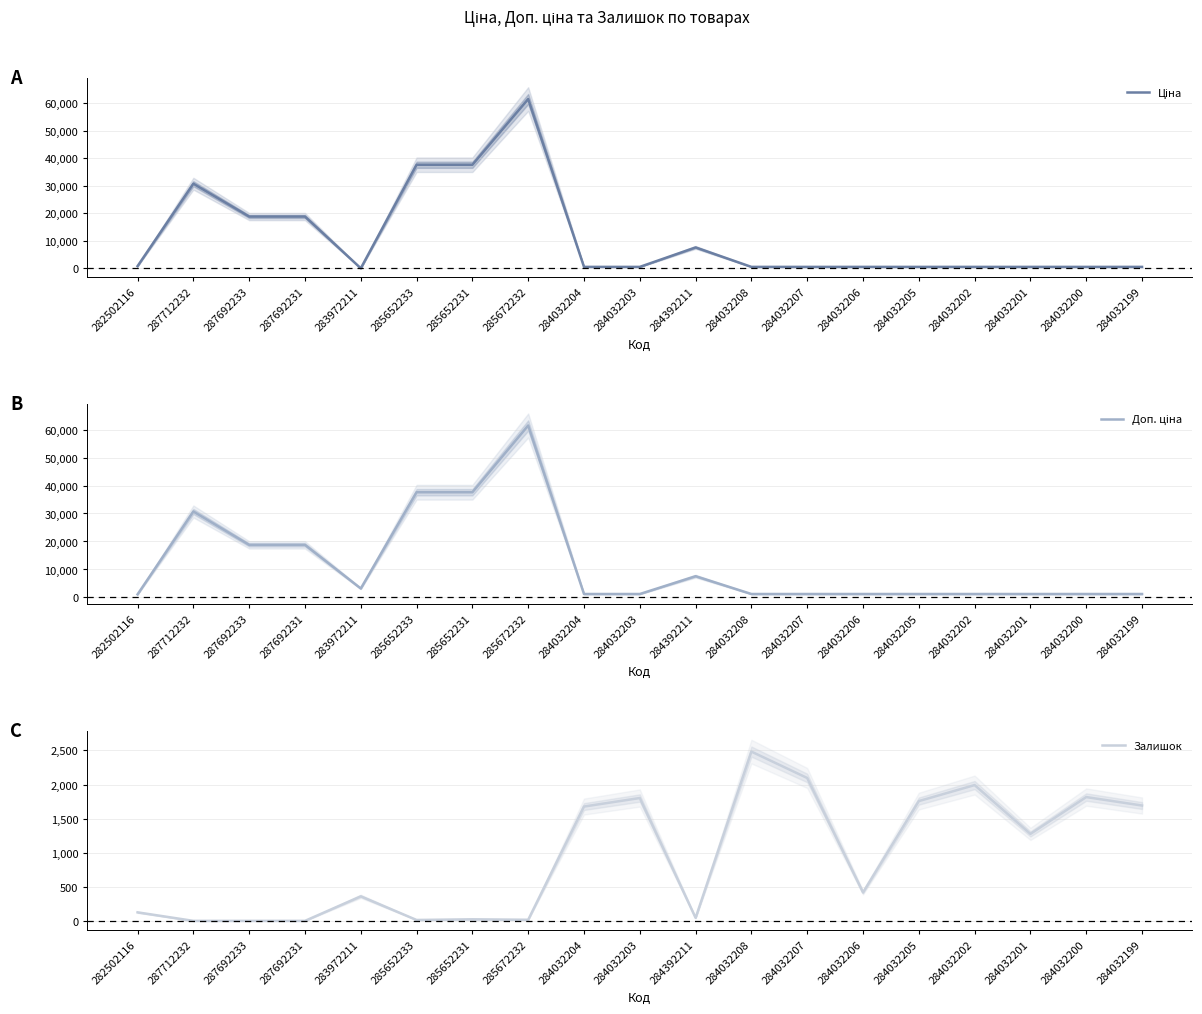

Rank the series at 287712232 from lowest to highest value.

Залишок, Ціна, Доп. ціна